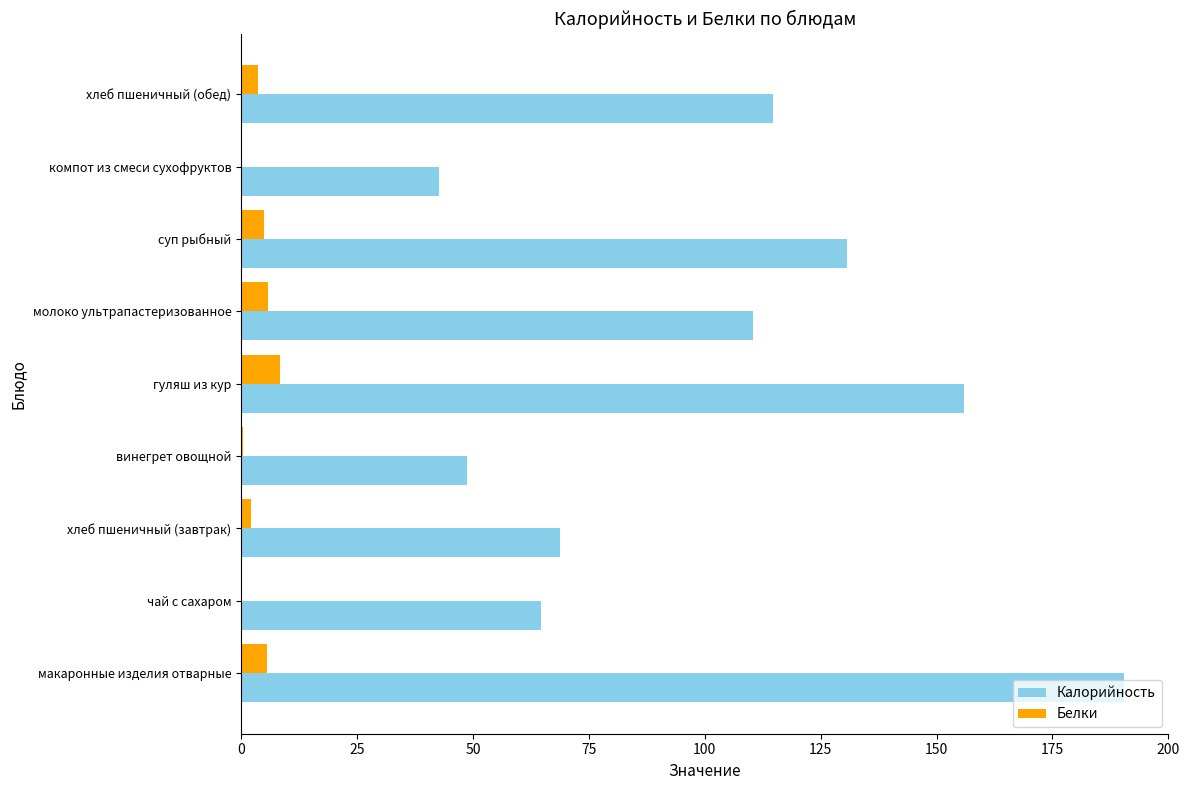

Is it true that Калорийность equals 14.2 at компот из смеси сухофруктов?

False